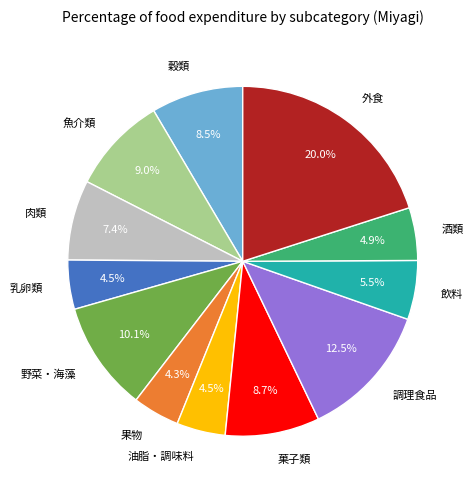

Does 菓子類 represent more than half of the total?

No